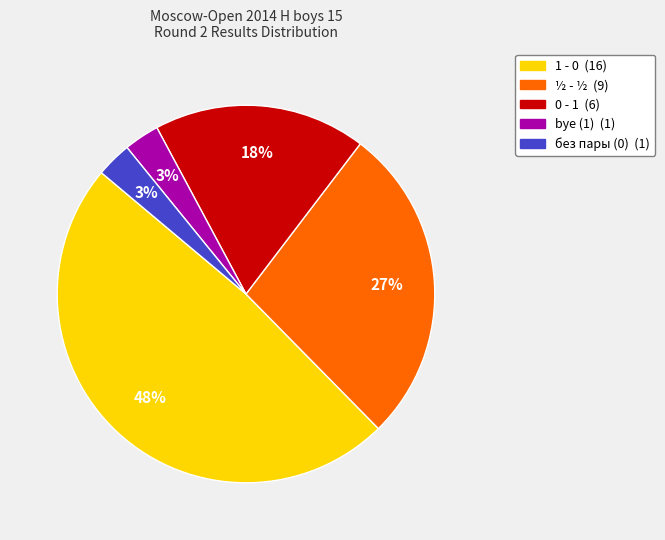

Which slice is the largest?

1 - 0 (16)